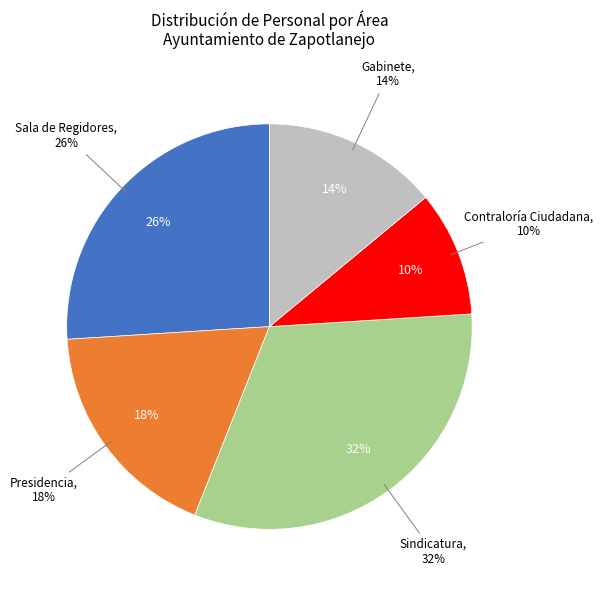

What is the smallest slice in the pie chart?

Contraloría Ciudadana